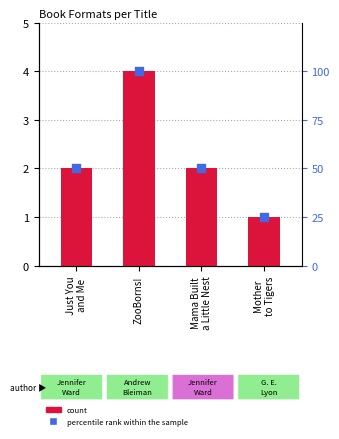

Which series reaches the minimum Y coordinate?

count